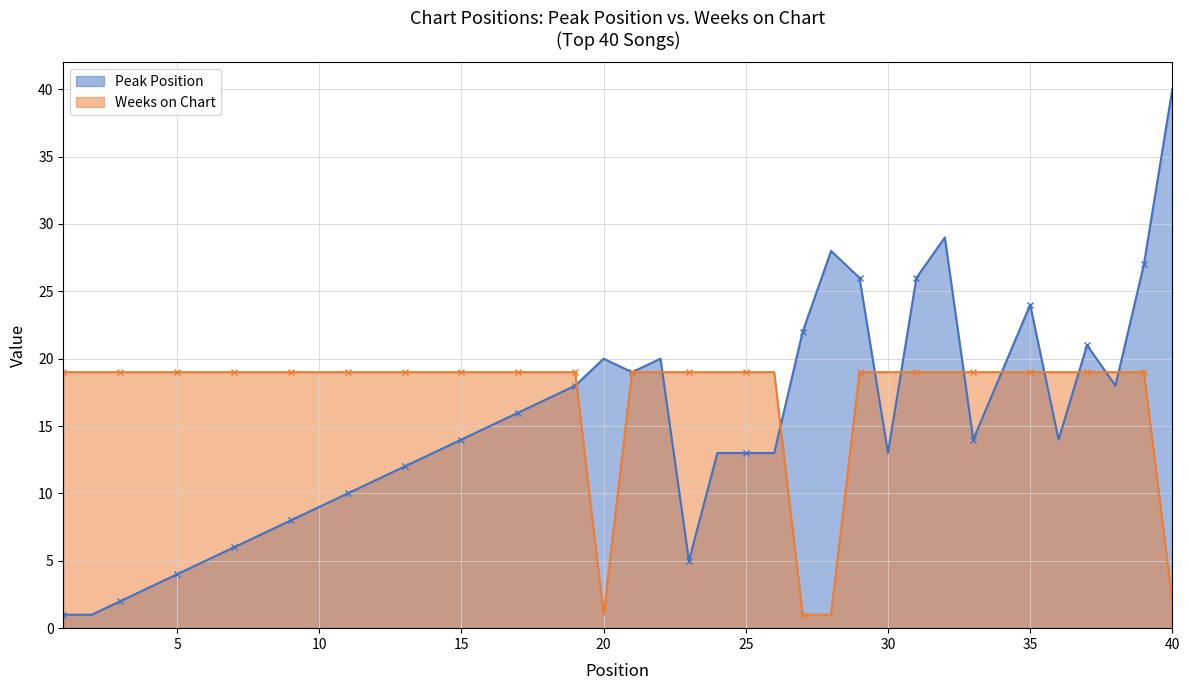

Rank the categories by Peak Position value from lowest to highest.

1, 2, 3, 4, 5, 6, 23, 7, 8, 9, 10, 11, 12, 13, 14, 24, 25, 26, 30, 15, 33, 36, 16, 17, 18, 19, 38, 21, 34, 20, 22, 37, 27, 35, 29, 31, 39, 28, 32, 40